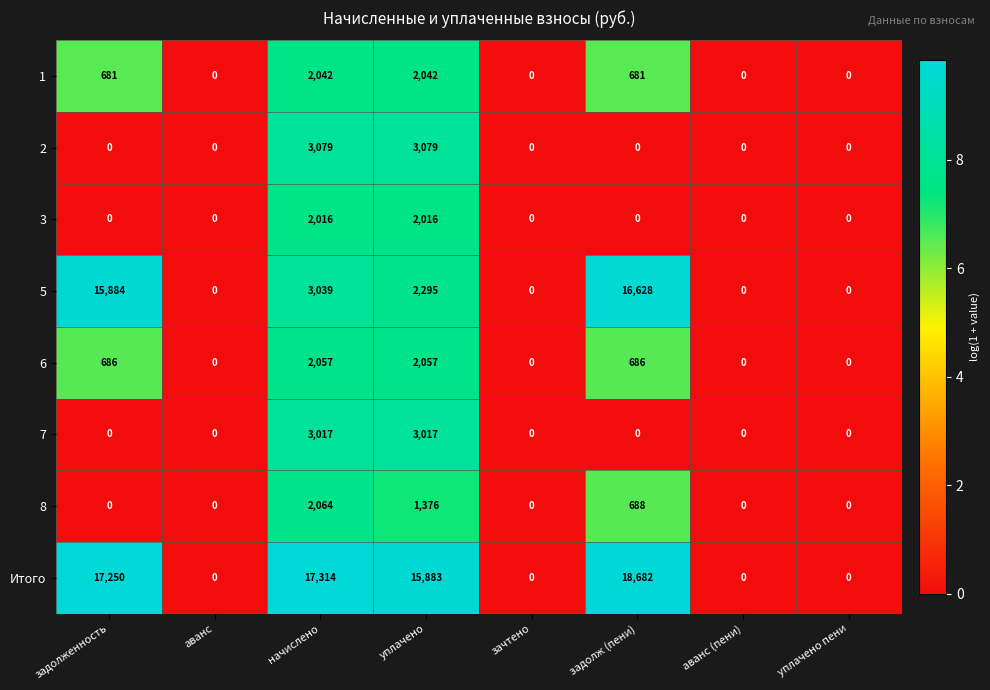

How many values in Итого are above zero?

4